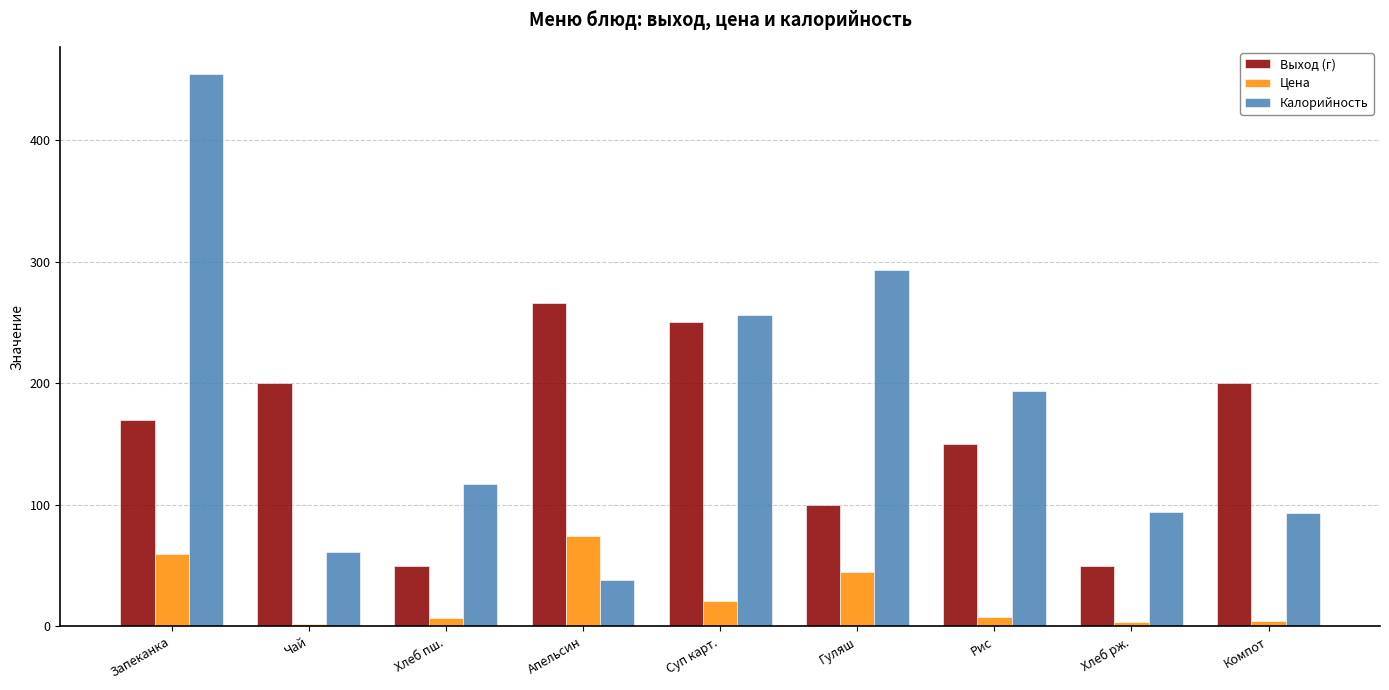

What is the difference between the Цена values at Суп карт. and Гуляш?

24.1